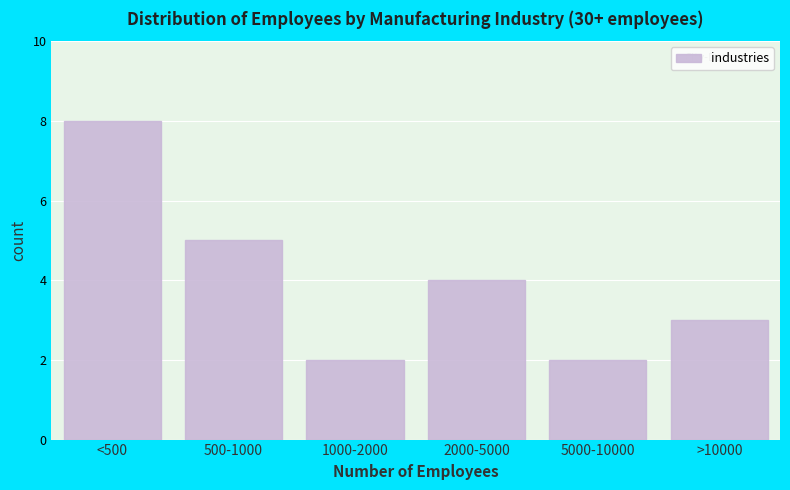

Reading left to right, extract all data points from this chart.

<500=8	500-1000=5	1000-2000=2	2000-5000=4	5000-10000=2	>10000=3